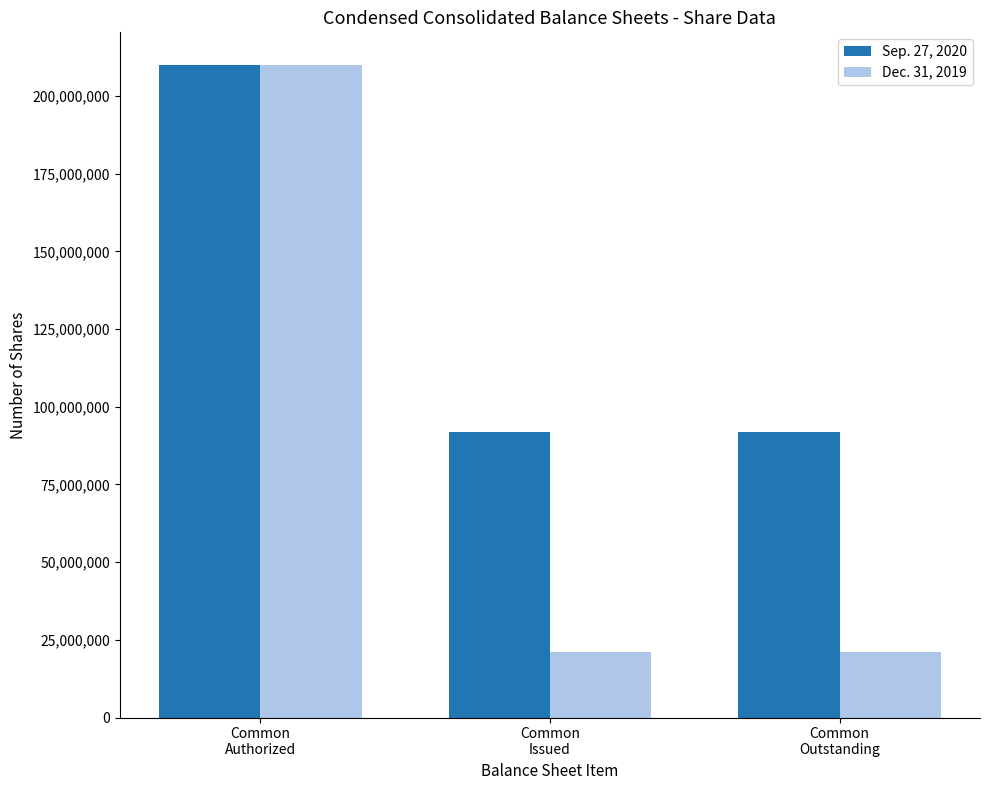

Is the value of Dec. 31, 2019 at Common
Authorized greater than the value of Sep. 27, 2020 at Common
Issued?

Yes